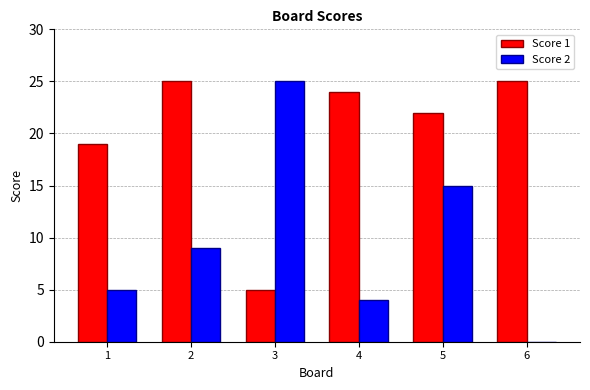

Is it true that Score 1 equals 25 at 6?

True